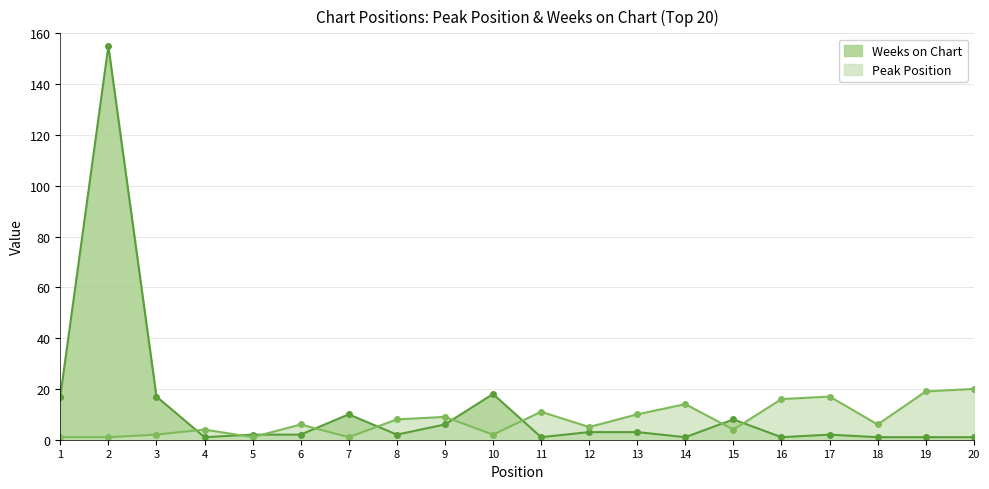

At which label is Peak Position closest to 10?

13